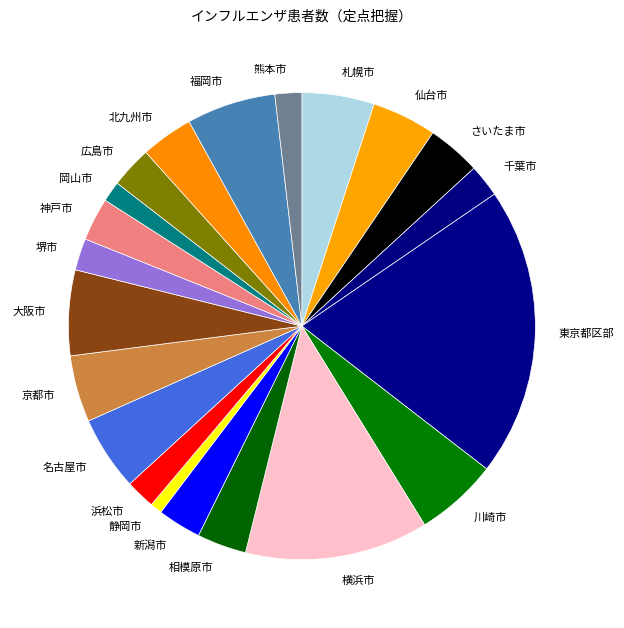

Which has a higher value, 岡山市 or 新潟市?

新潟市